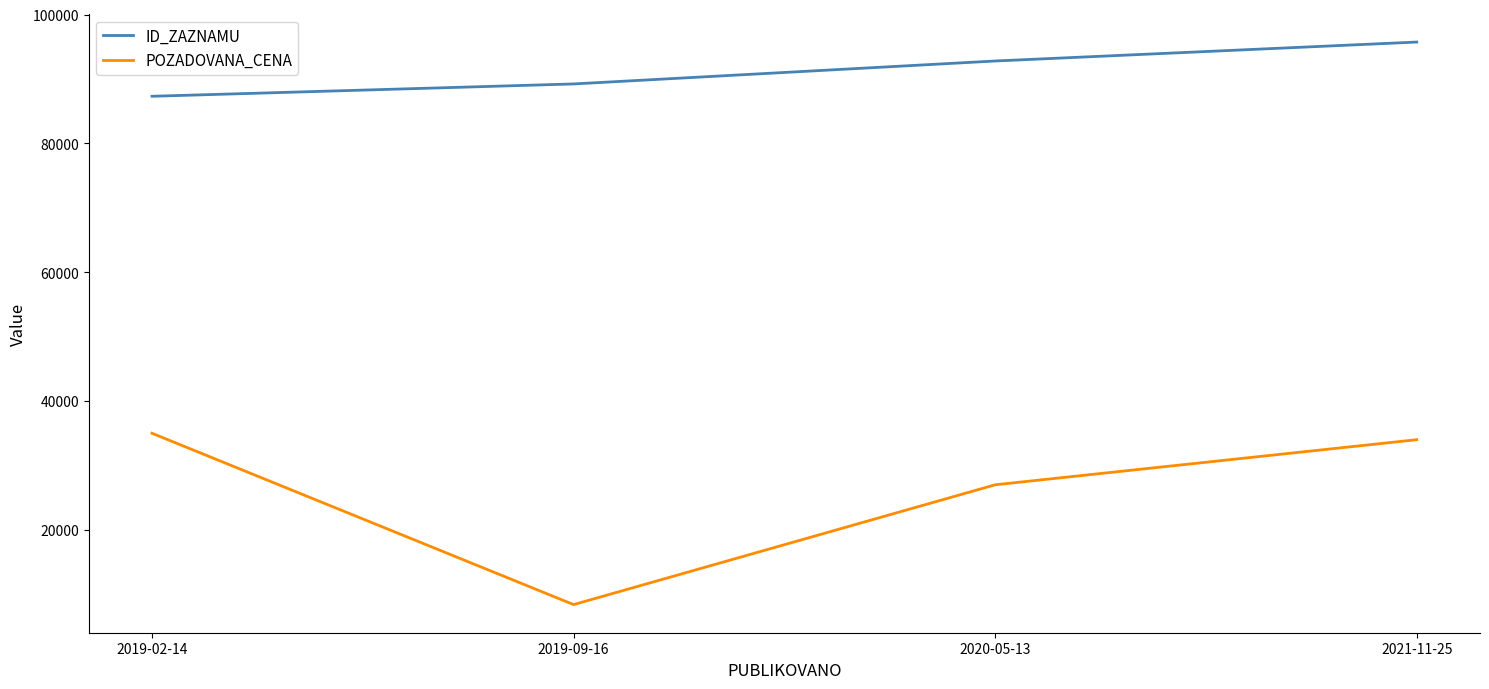

Is it true that ID_ZAZNAMU equals 87317 at 2019-02-14?

True